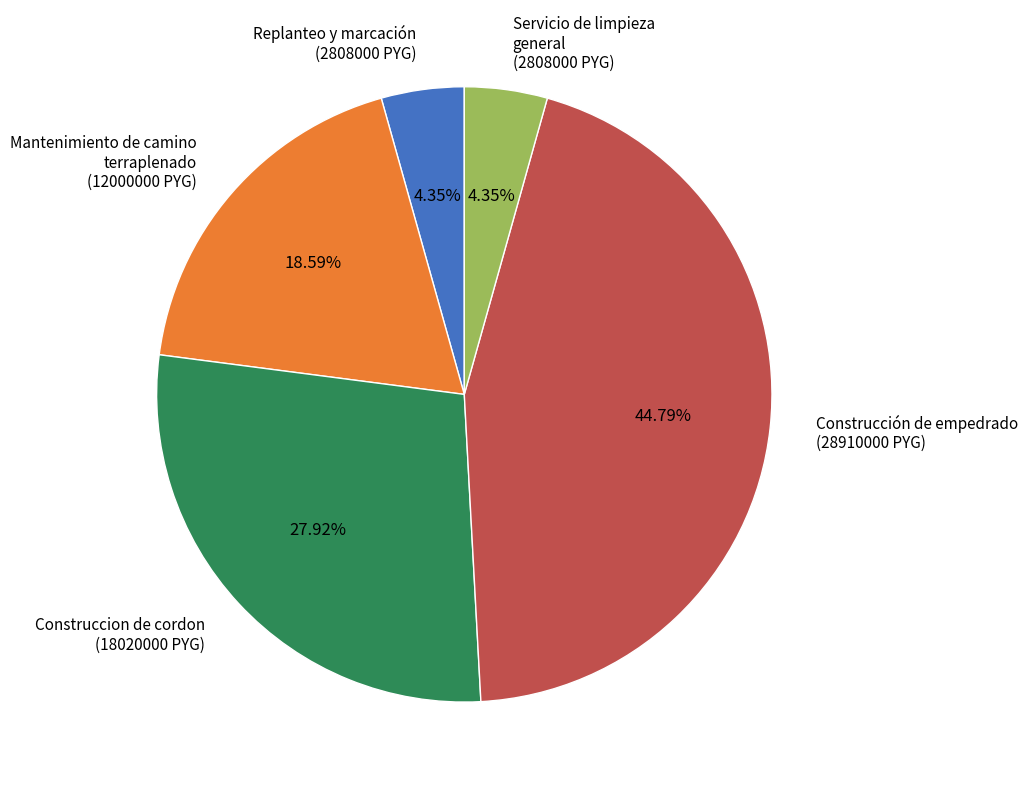

Is there a majority slice in this chart?

No